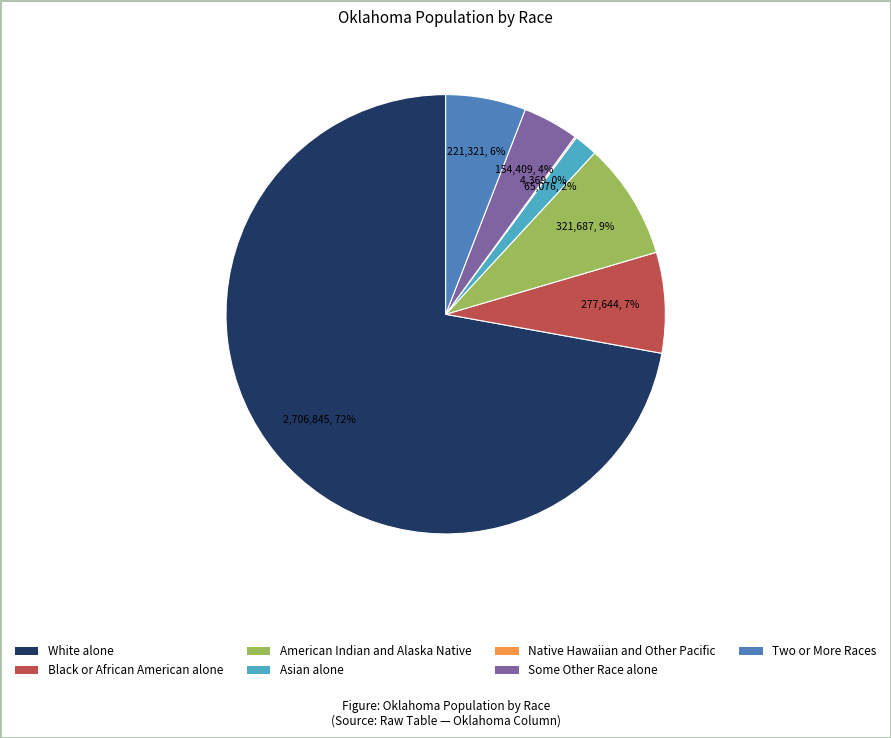

Is the sum of White alone and Two or More Races greater than half?

Yes